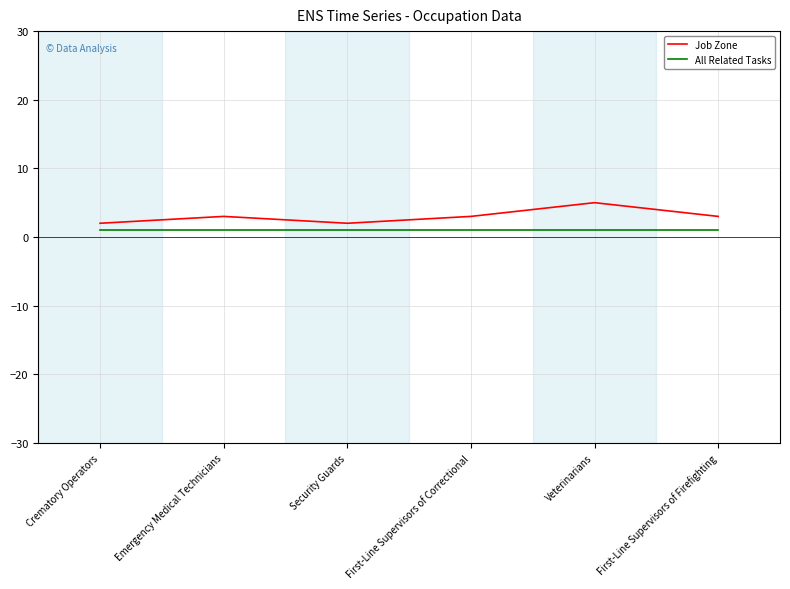

What is the maximum value shown in the chart?

5